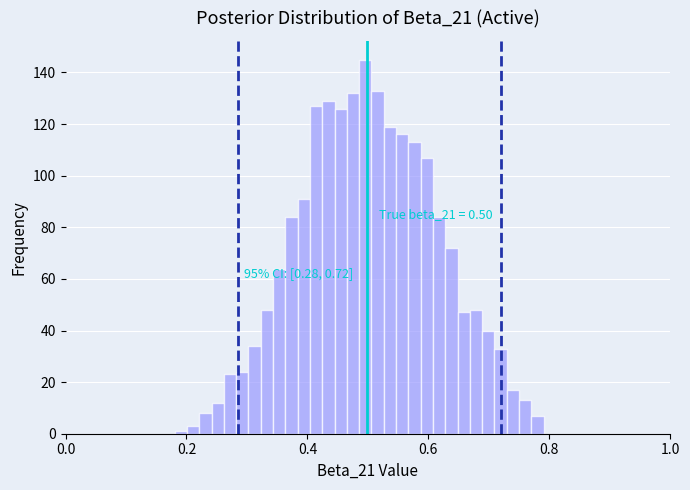

Around what value on the x-axis is the tallest bar? Give the approximate position of its centre, as read against the axis.

0.50